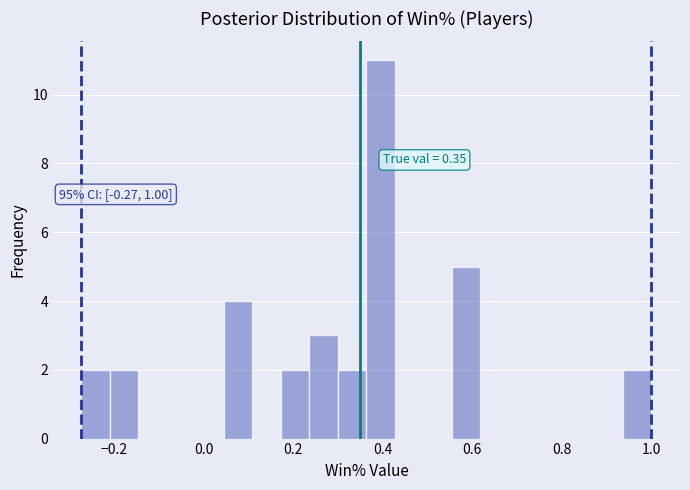

Read against the x-axis, roughly where is the centre of the tallest bar?

0.40